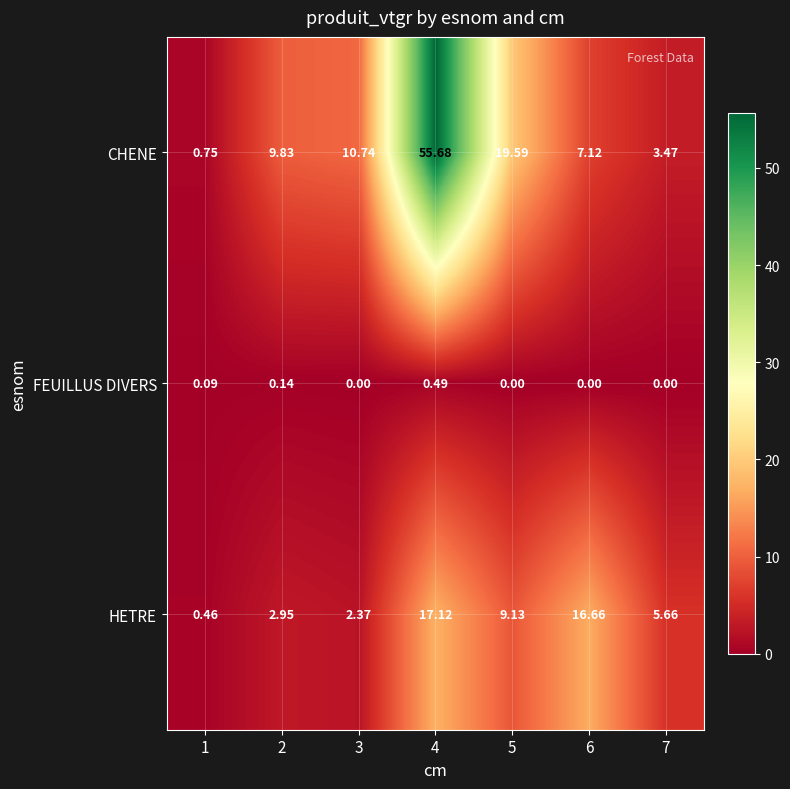

Which series has the widest spread of values?

CHENE